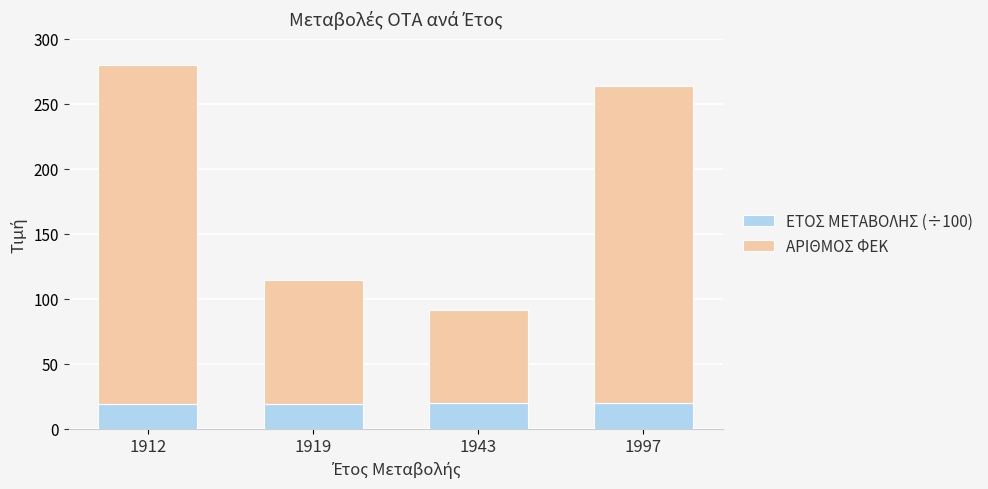

What is the sum of the ΕΤΟΣ ΜΕΤΑΒΟΛΗΣ (÷100) values at 1919 and 1997?

39.2